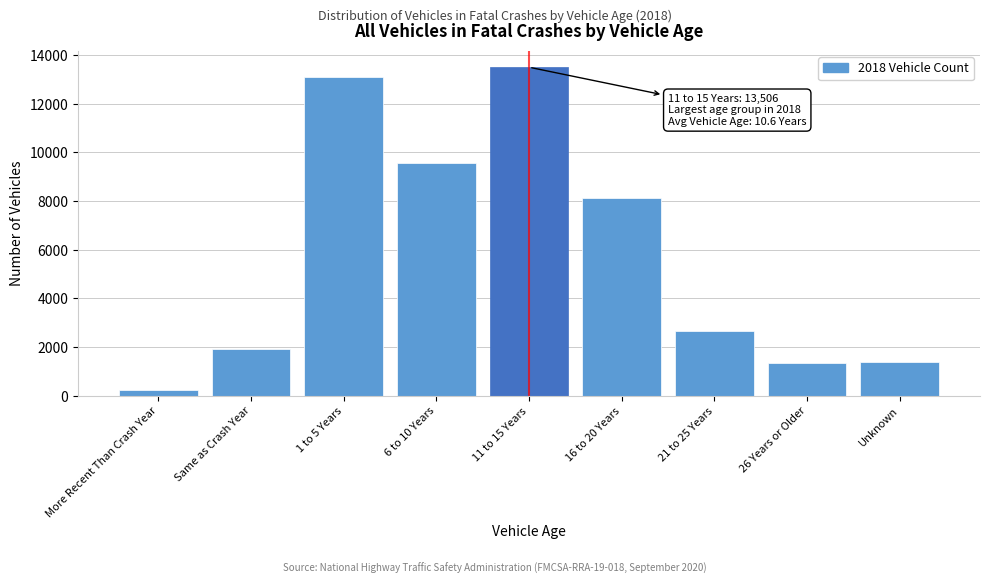

Reading left to right, transcribe all the data shown in this chart.

223	1936	13123	9553	13506	8143	2662	1330	1396